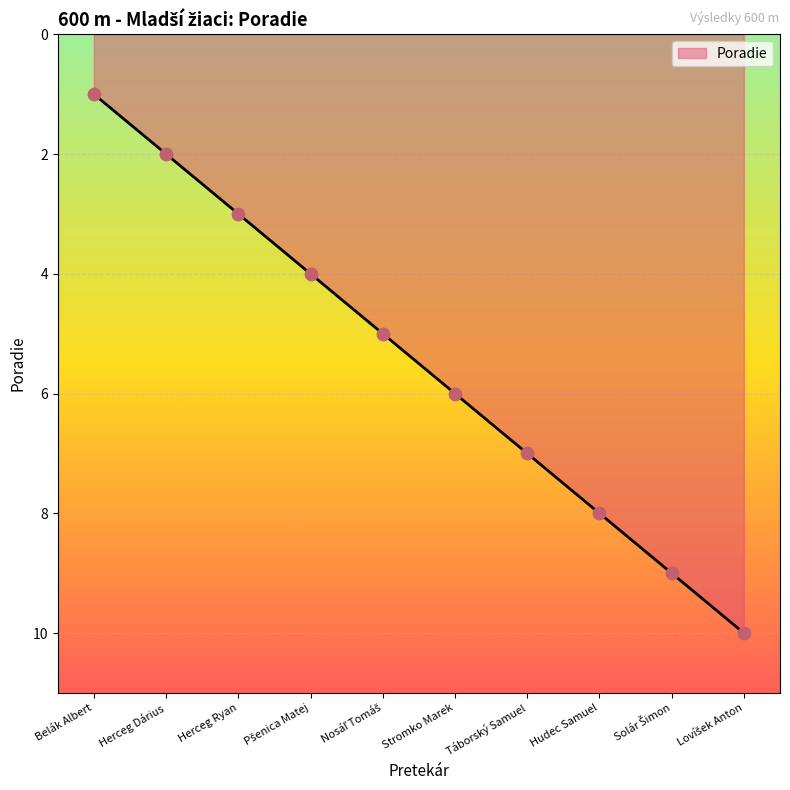

What is the ratio of the value at Stromko Marek to the value at Belák Albert?

6.0